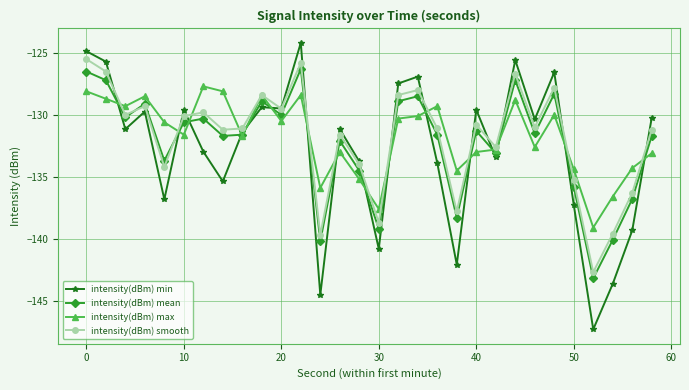

True or false: intensity(dBm) smooth has more than 1 interior local peaks.

True